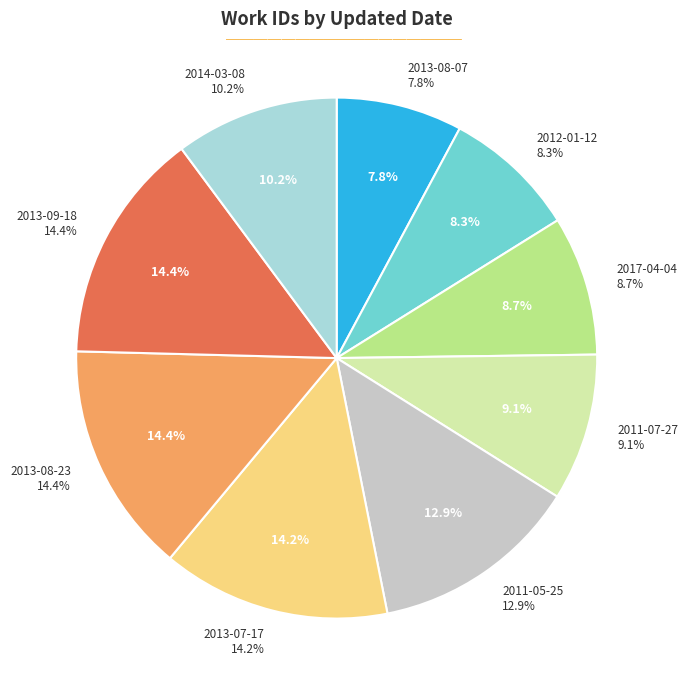

How many slices are in this pie chart?

9